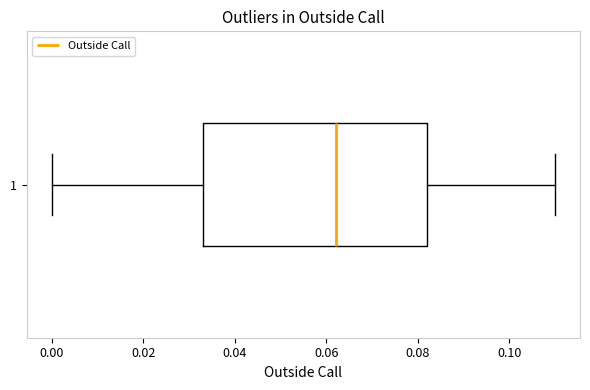

Read this box plot against the x-axis: the position of the median line, the range covered by the box, and the ends of both whiskers. The values are not printed on the chart, so give them approximately, as read against the axis.

median 0.062, box 0.034 to 0.082, whiskers 0.000 to 0.110